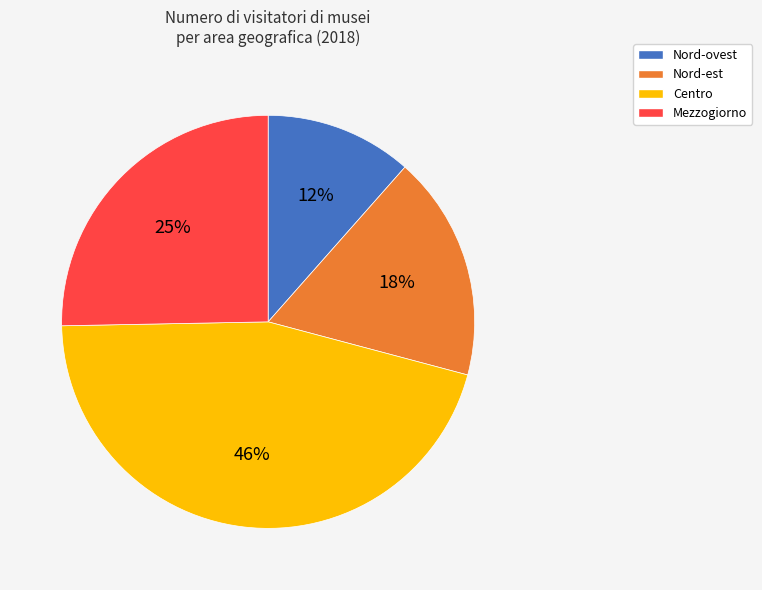

Combined, do Nord-ovest and Nord-est account for over 50%?

No